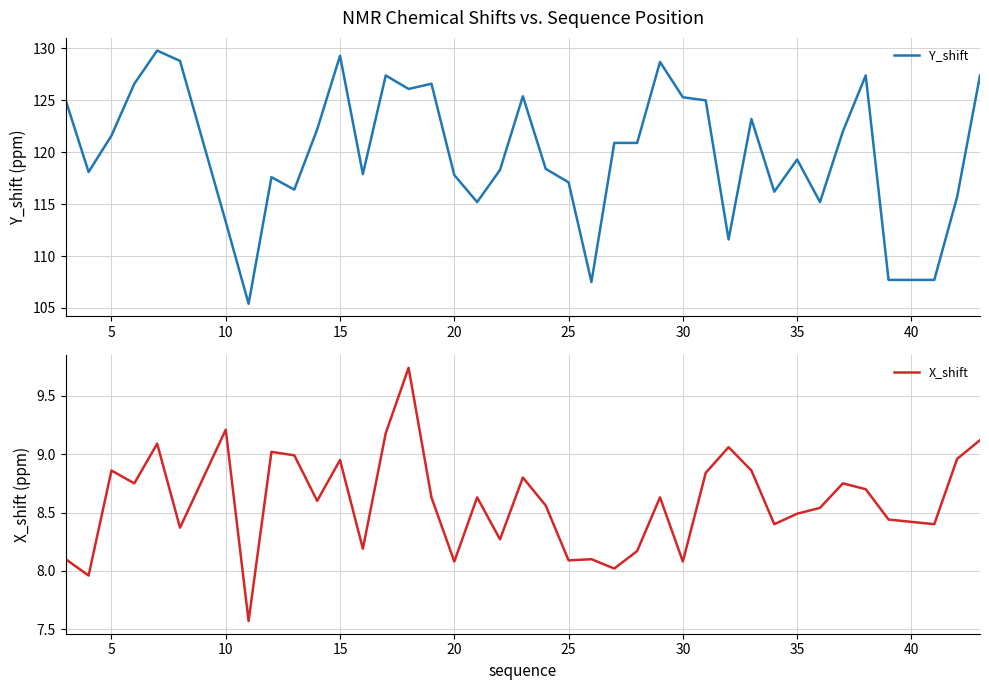

Is it true that Y_shift equals 192.1 at 10?

False